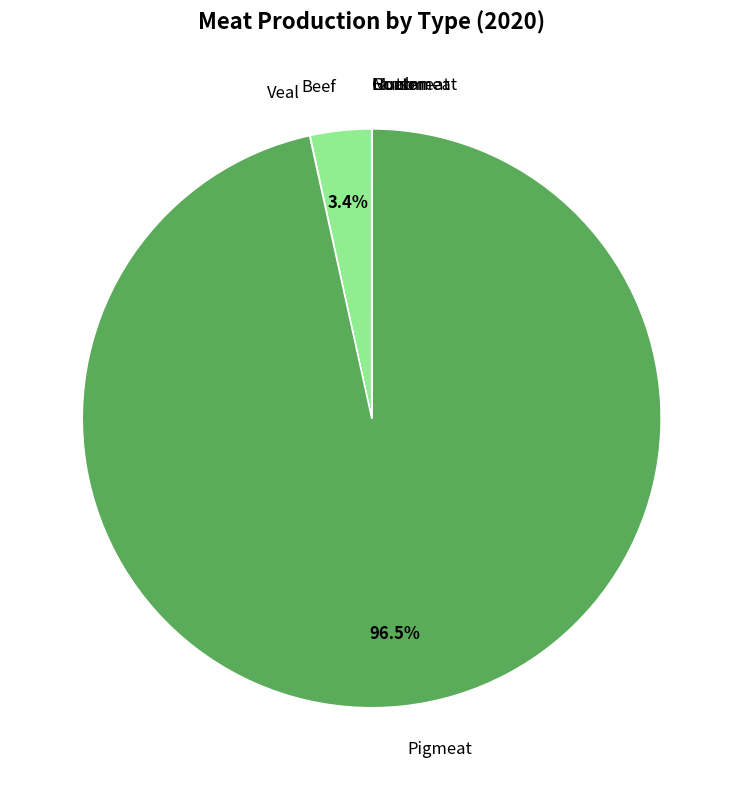

What is the largest slice in the pie chart?

Pigmeat